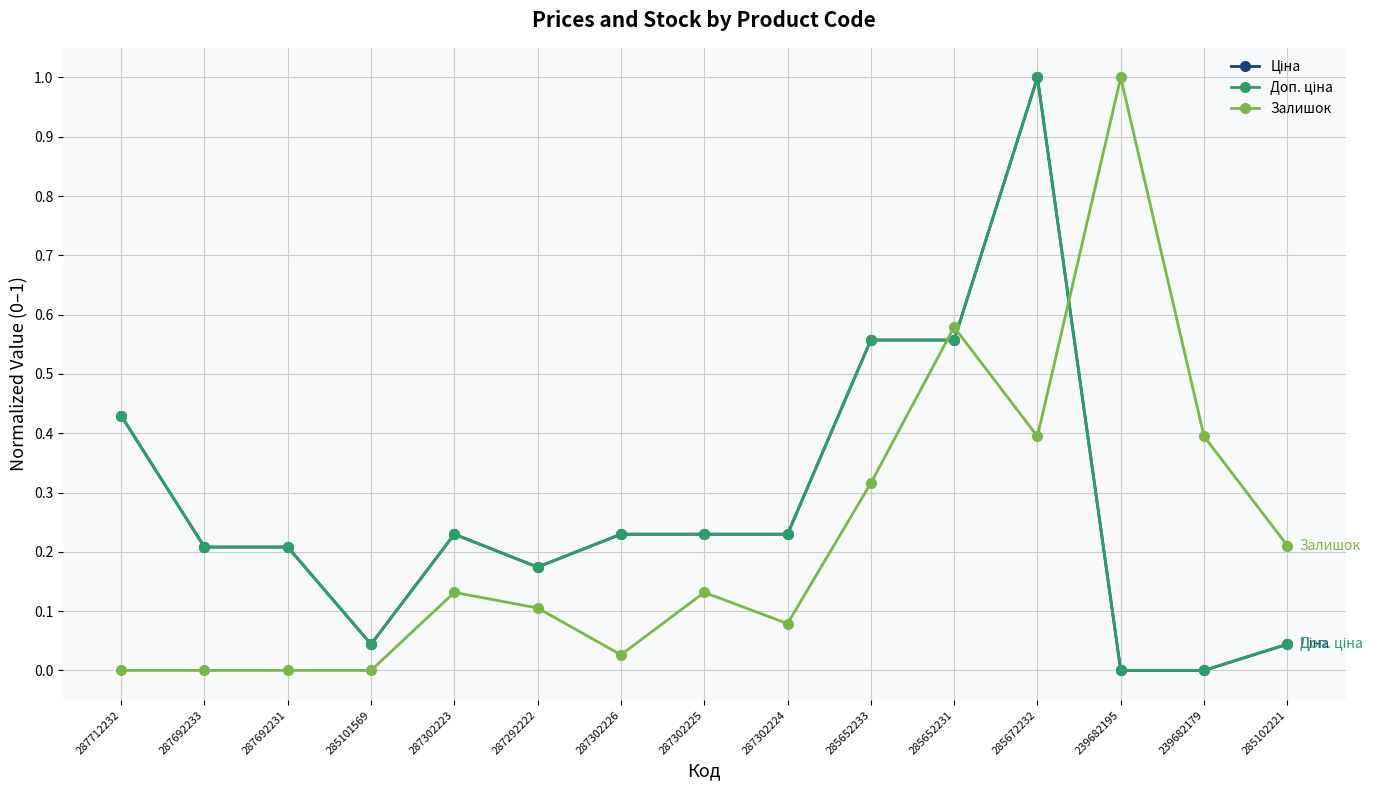

What is the difference between the highest and lowest values at 287712232?

0.4